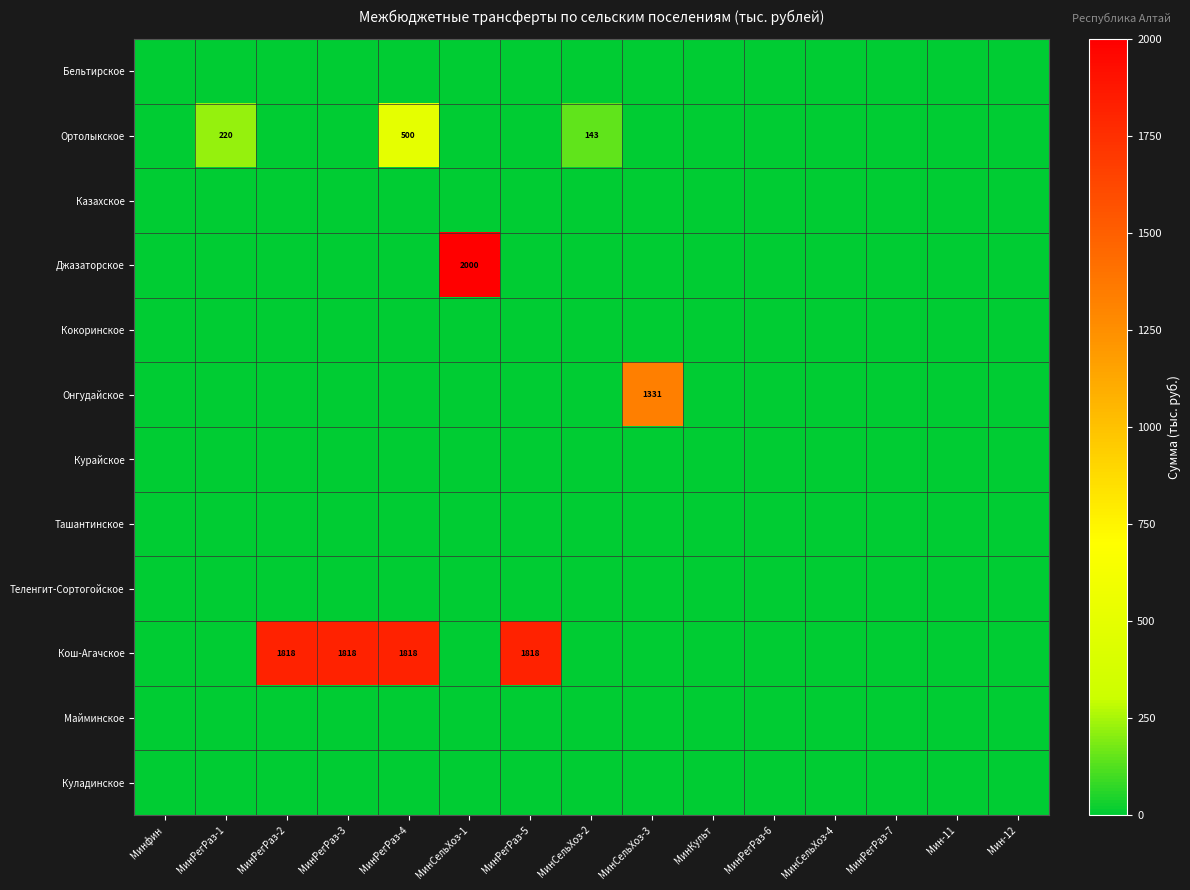

Rank the series at МинРегРаз-2 from highest to lowest value.

Кош-Агачское, Бельтирское, Ортолыкское, Казахское, Джазаторское, Кокоринское, Онгудайское, Курайское, Ташантинское, Теленгит-Сортогойское, Майминское, Куладинское